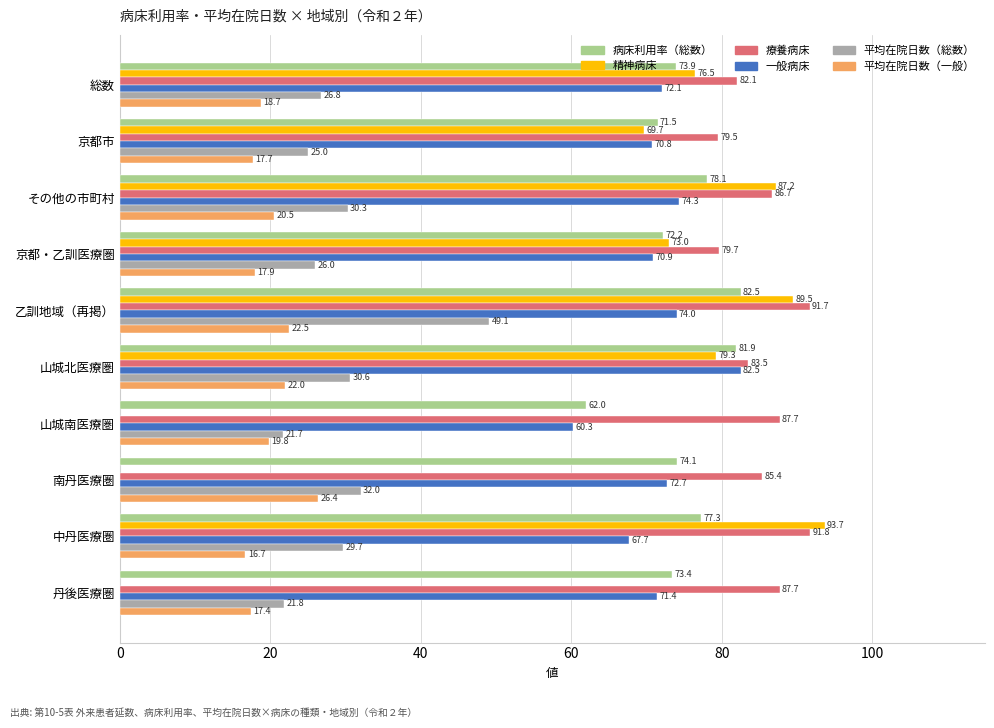

The 一般病床 series shows 71.4 at 丹後医療圏. True or false?

True